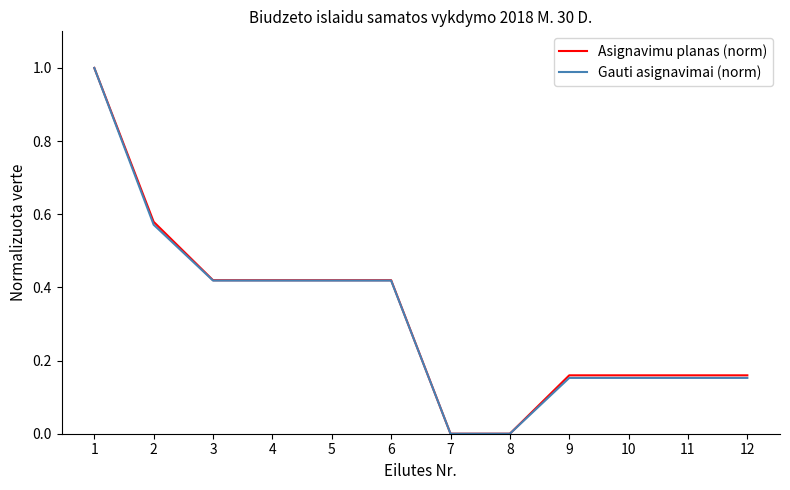

What is the sum of all Gauti asignavimai (norm) values?

3.9